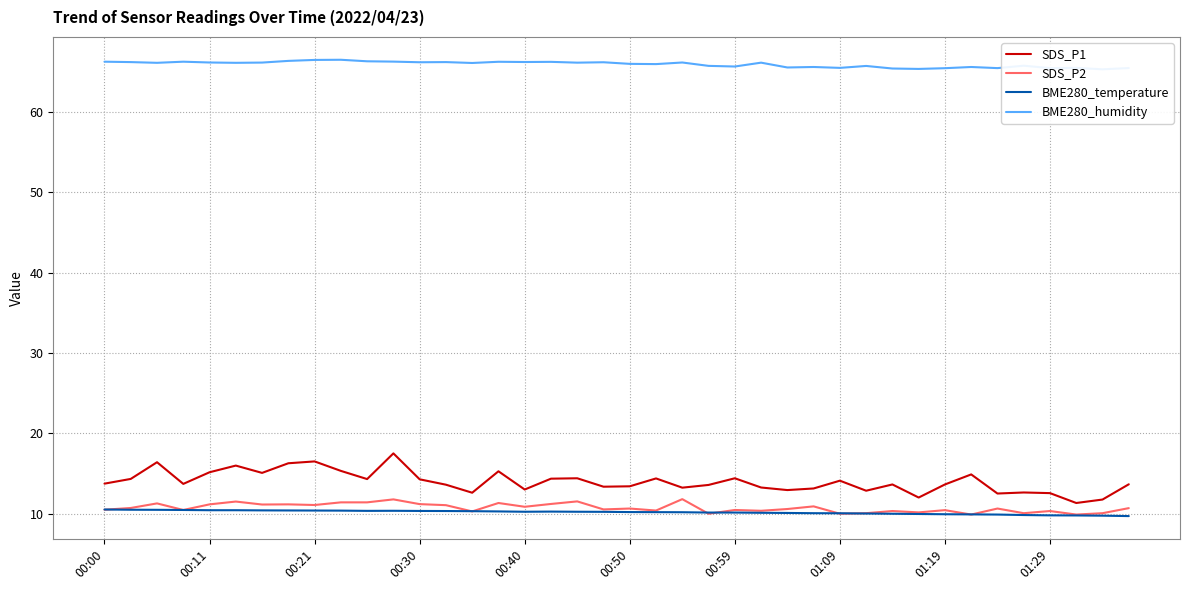

True or false: SDS_P2 and SDS_P1 intersect in this chart.

False